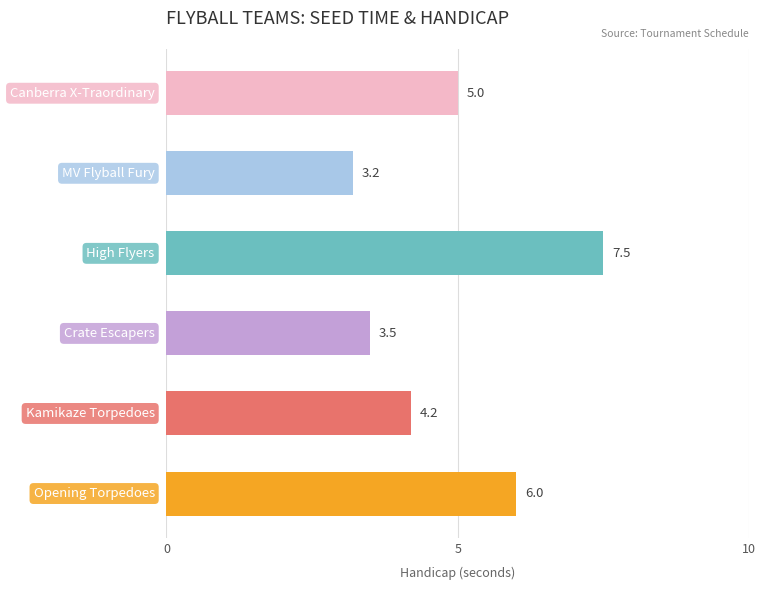

Are the bars grouped side by side (vs. stacked)?

No